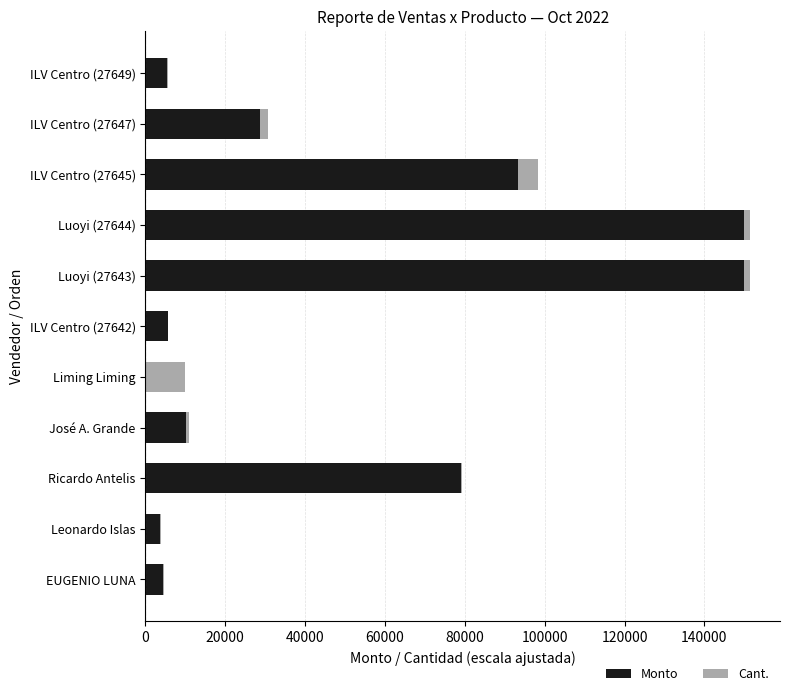

What is the total value across all series at Liming Liming?

10000.0